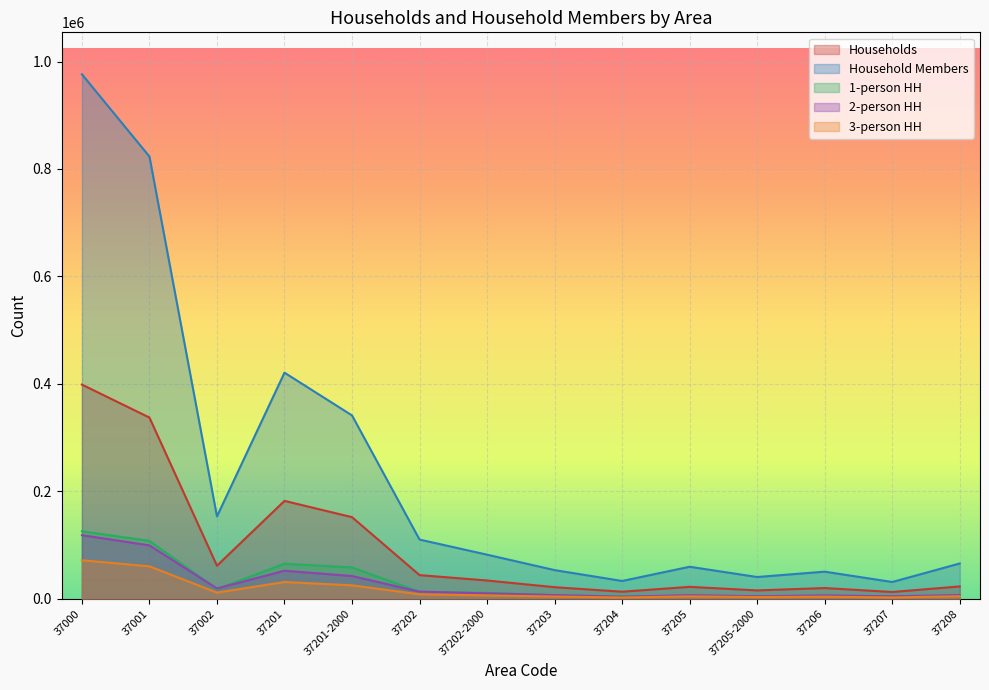

Does the chart display data point markers on the line(s)?

No